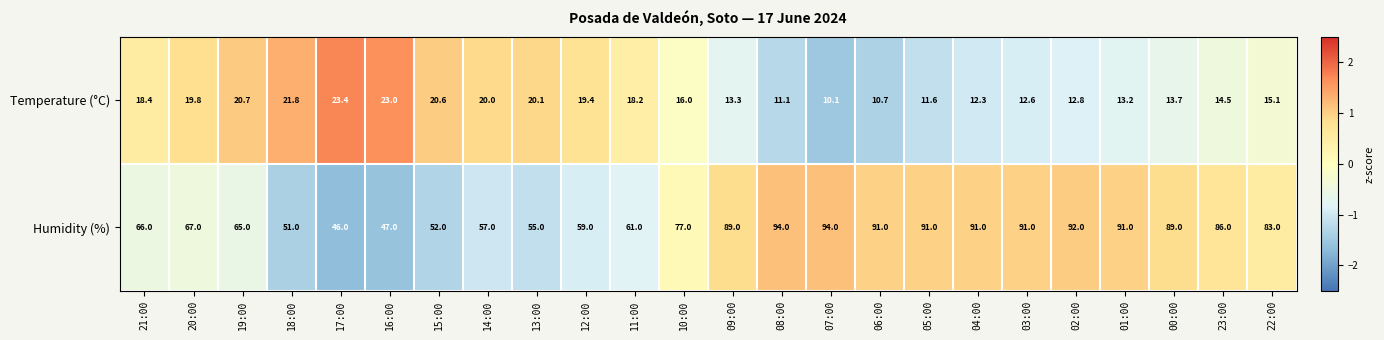

Rank the series by their average value, from lowest to highest.

Temperature (°C), Humidity (%)